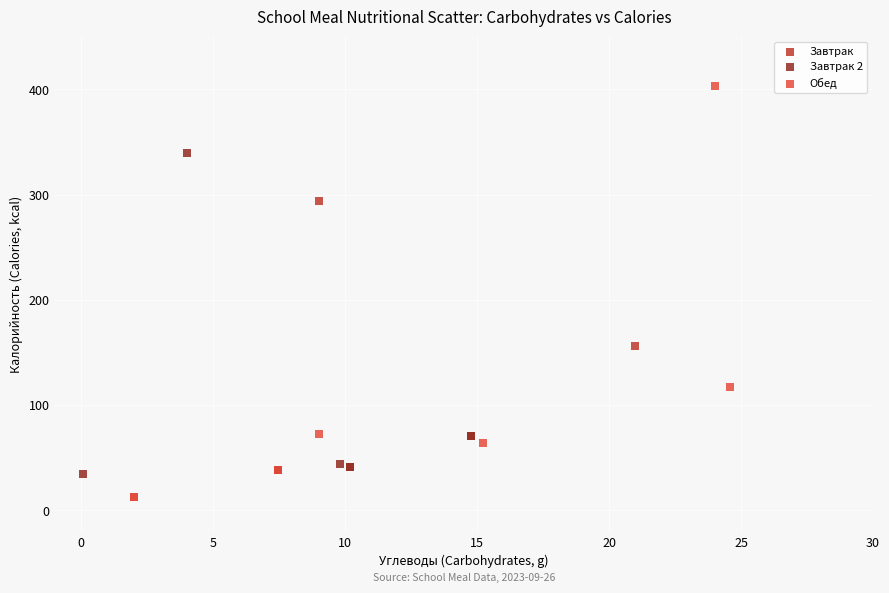

Which series reaches the maximum Y coordinate?

Обед